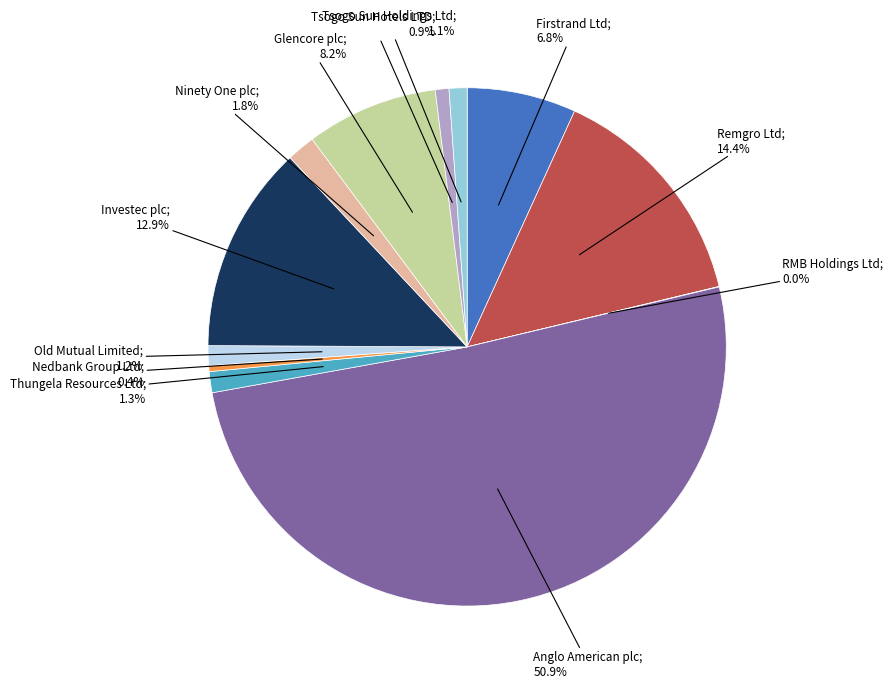

To the nearest percent, what is the average slice percentage?

8%